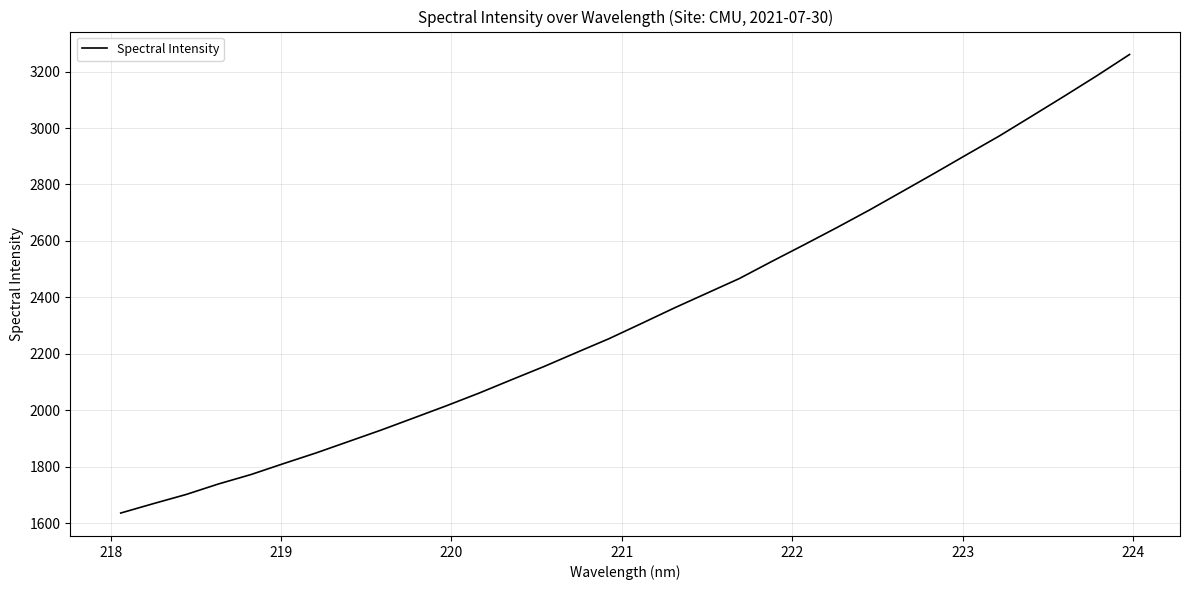

What is the average value?

2340.4